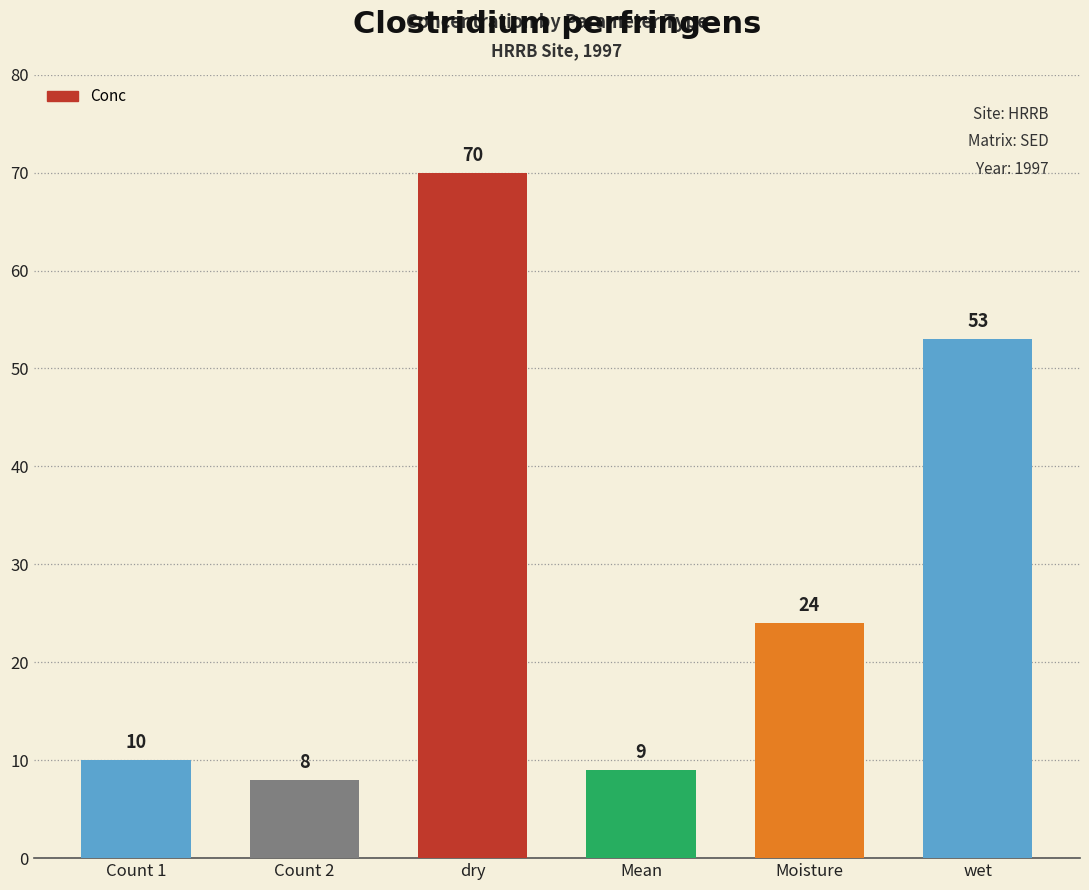

At which label is the value closest to 39?

wet